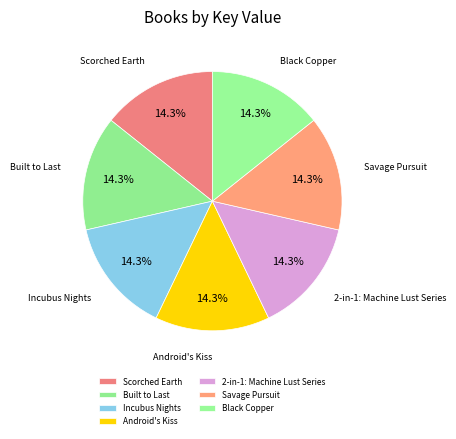

Does any single category account for the majority?

No